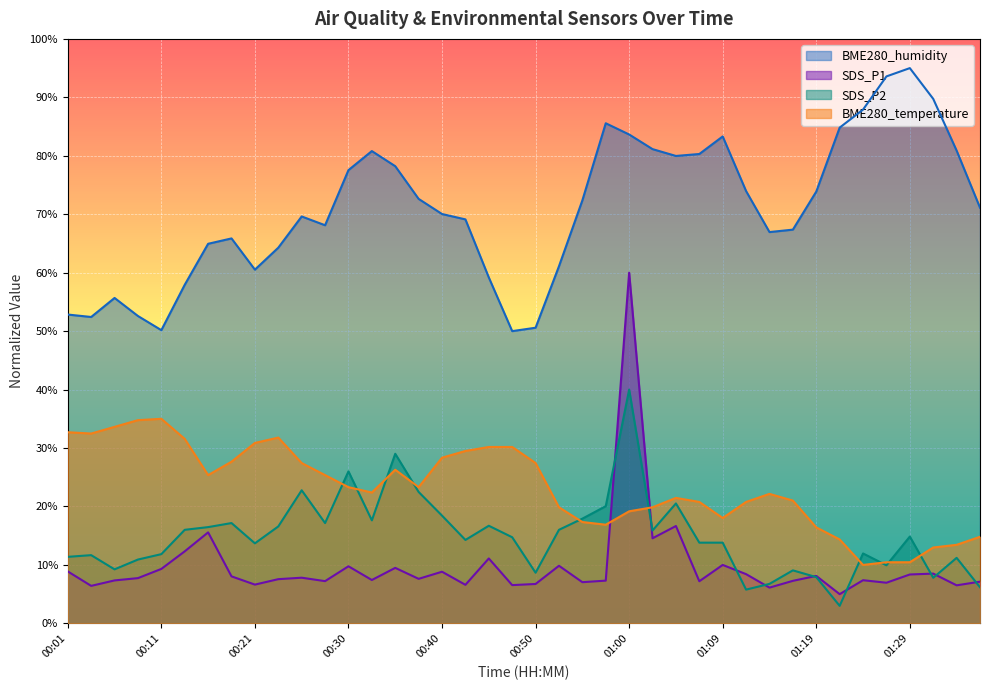

At which label does SDS_P2 reach its minimum?

01:22